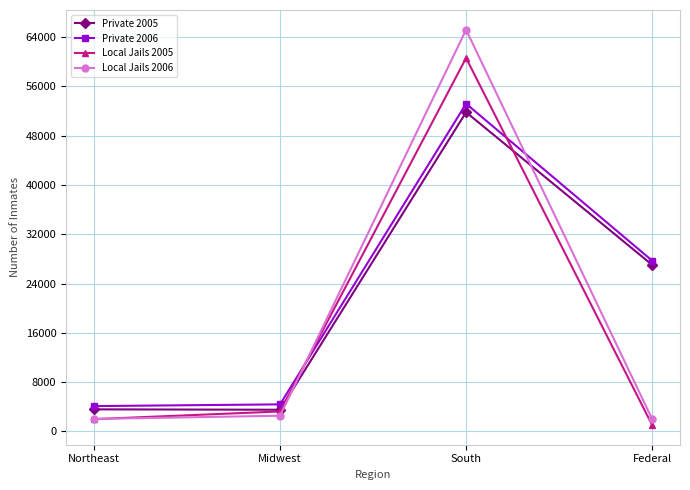

The value of Local Jails 2006 at Midwest is 2545. True or false?

True